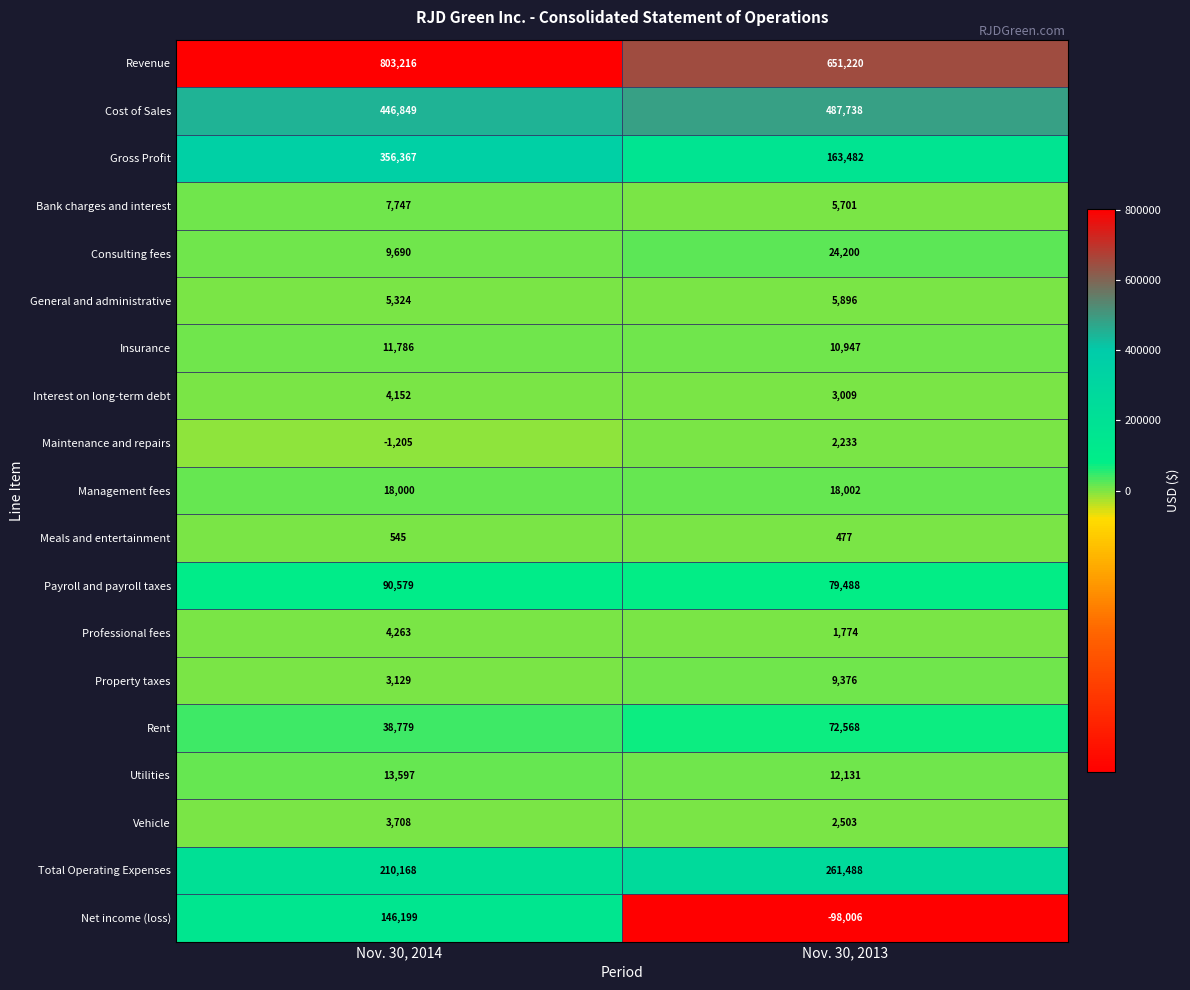

What is the minimum value for Net income (loss)?

-98006